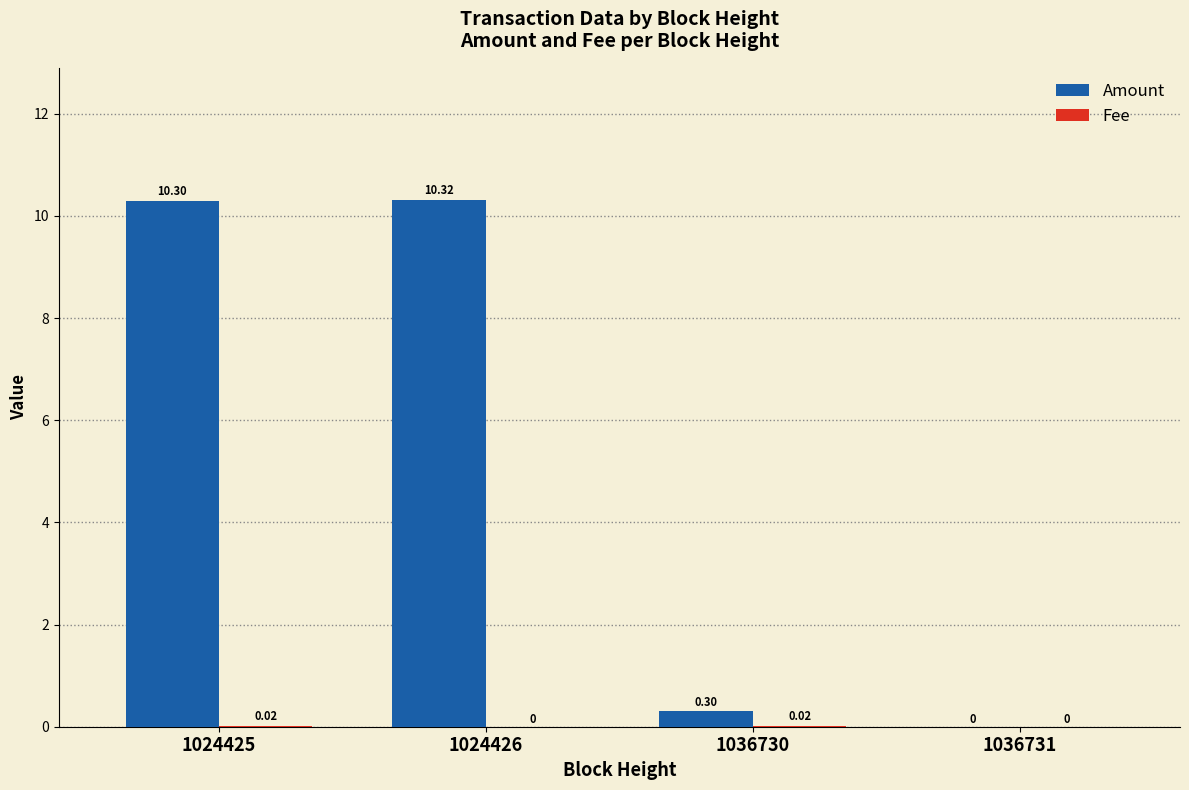

Which series changed the most between 1024425 and 1036731?

Amount